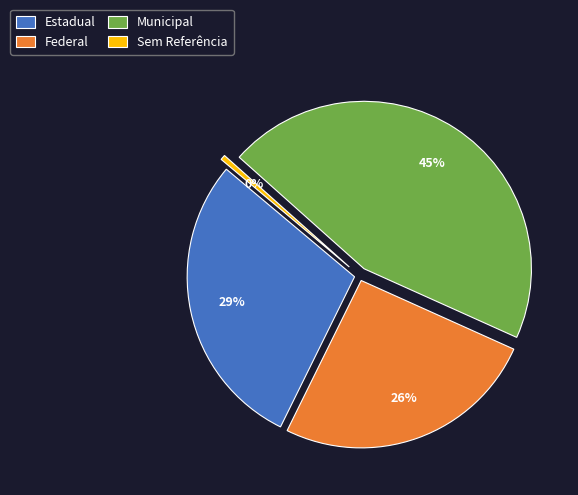

Is it true that Estadual is 43% of the pie?

False